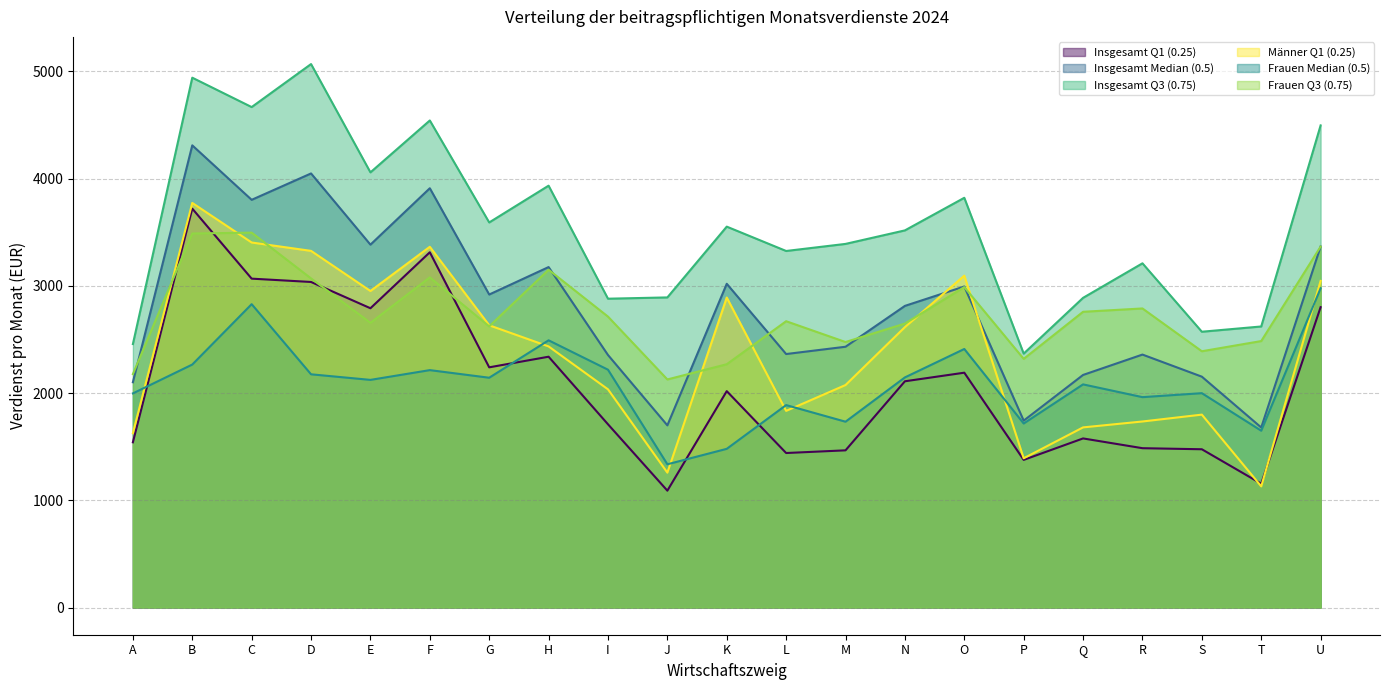

How many intersections are there between Männer Q1 (0.25) and Insgesamt Median (0.5)?

2